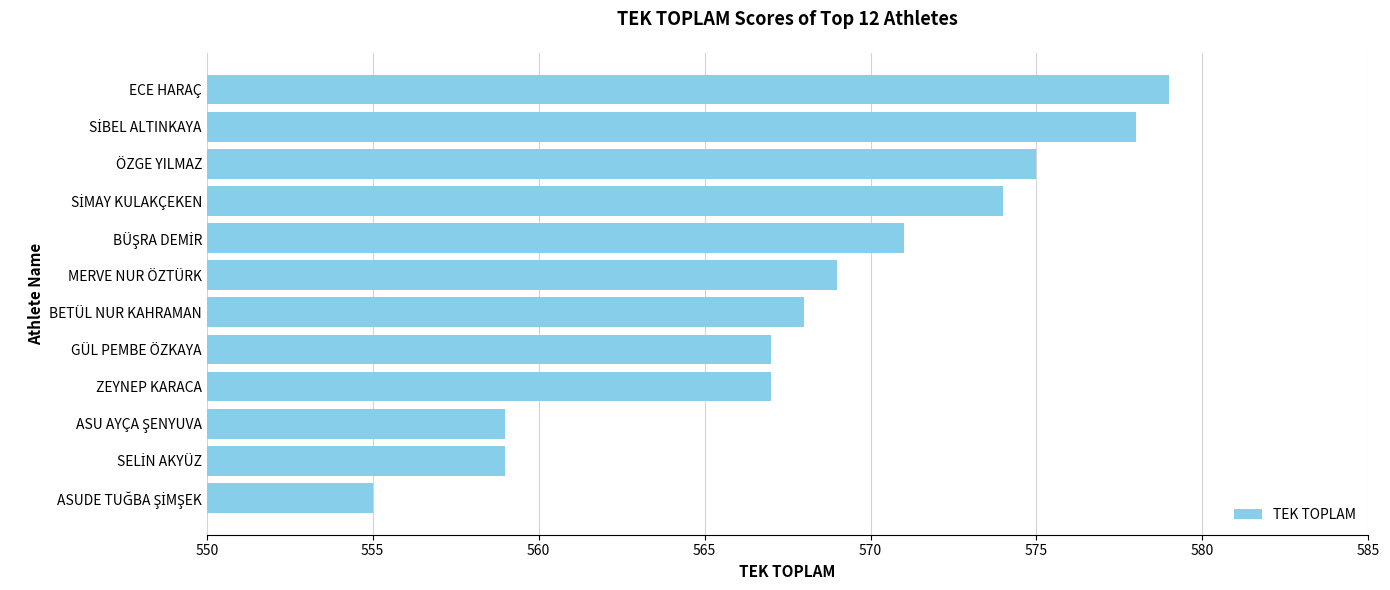

What is the sum of all values?

6821